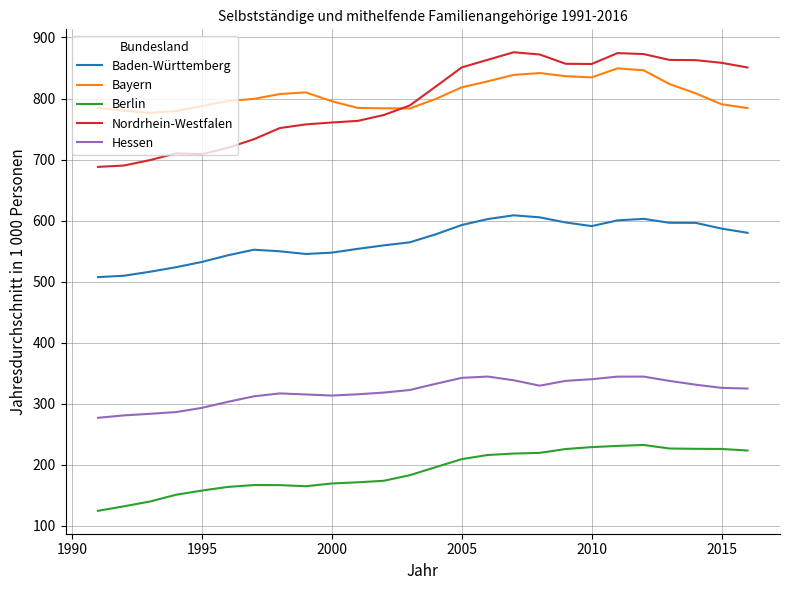

What is the difference between the maximum and minimum values in the Berlin series?

107.8